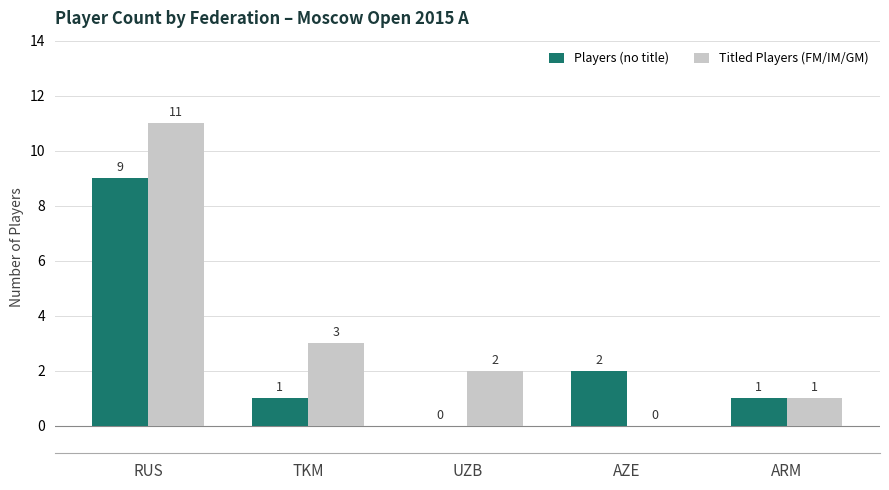

Between RUS and ARM, which series saw the biggest shift?

Titled Players (FM/IM/GM)